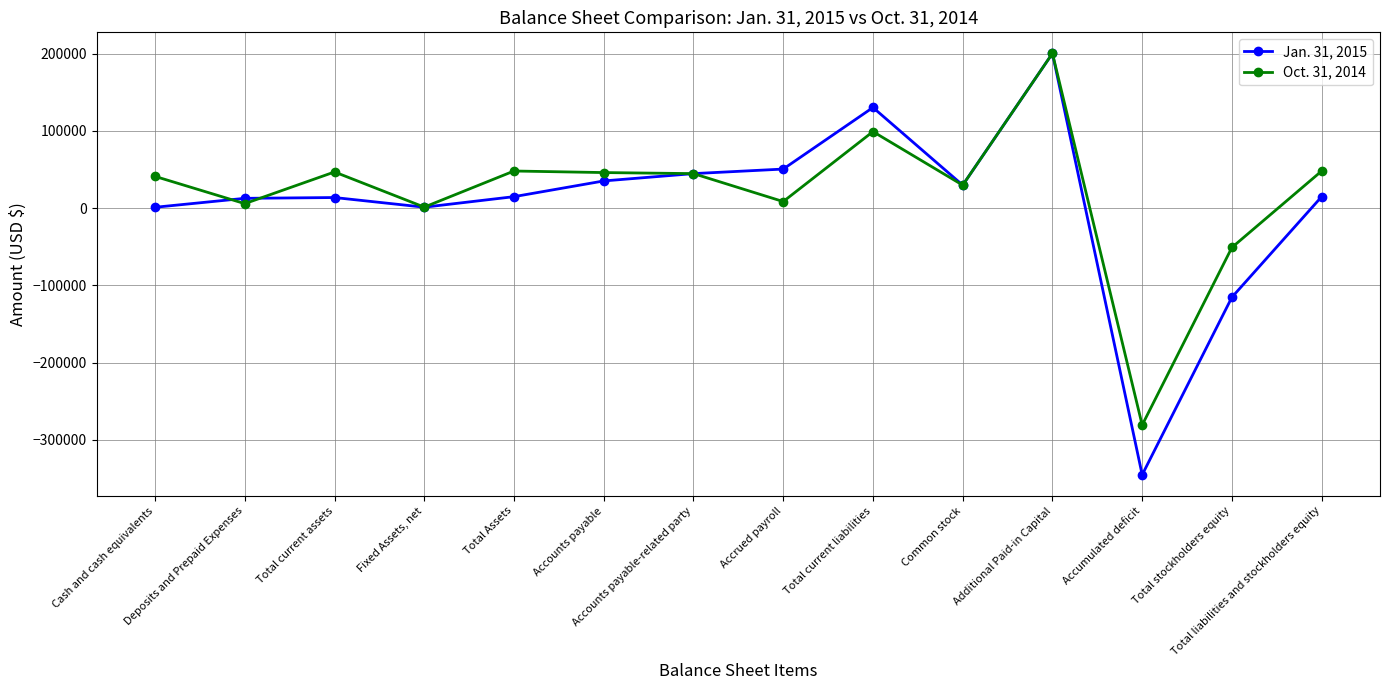

True or false: Oct. 31, 2014 has more than 2 interior local peaks.

True